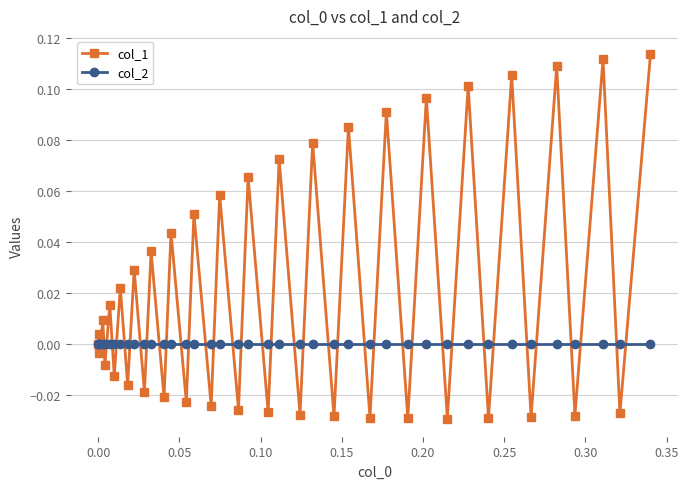

Which series has the largest total across all categories?

col_1